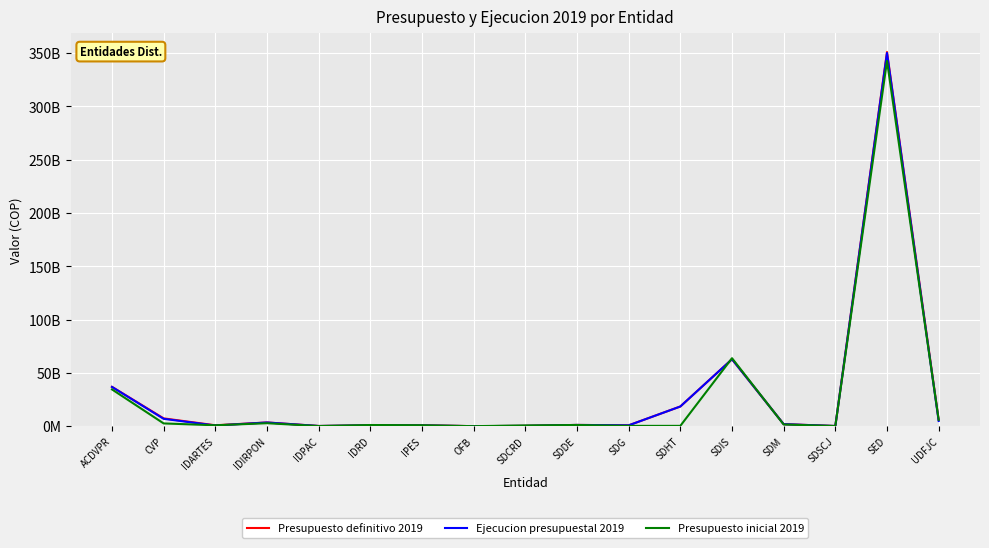

Which series ends up on top after the final intersection of Presupuesto inicial 2019 and Presupuesto definitivo 2019?

Presupuesto definitivo 2019